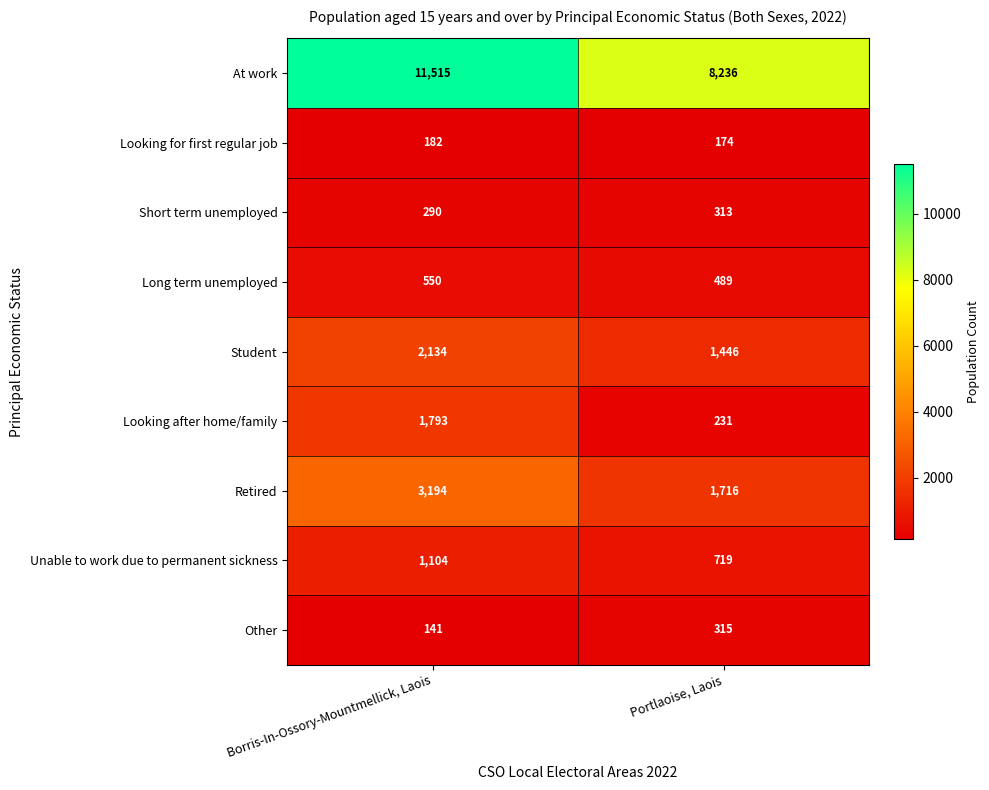

At Portlaoise, Laois, list the series in order from smallest to largest.

Looking for first regular job, Looking after home/family, Short term unemployed, Other, Long term unemployed, Unable to work due to permanent sickness, Student, Retired, At work